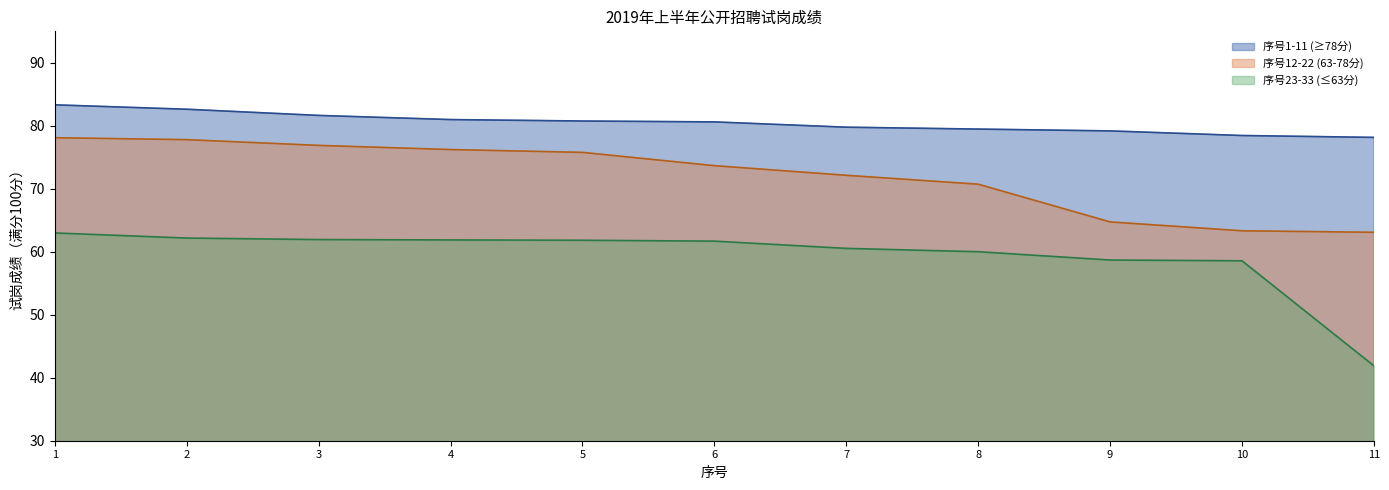

Reading left to right, extract all data points from this chart.

序号1-11 (≥78分): 83.3	82.6	81.7	81.0	80.8	80.6	79.8	79.5	79.2	78.5	78.2
序号12-22 (63-78分): 78.1	77.8	76.9	76.2	75.8	73.7	72.1	70.7	64.7	63.3	63.1
序号23-33 (≤63分): 63.0	62.2	61.9	61.9	61.8	61.7	60.5	60.0	58.7	58.6	41.9